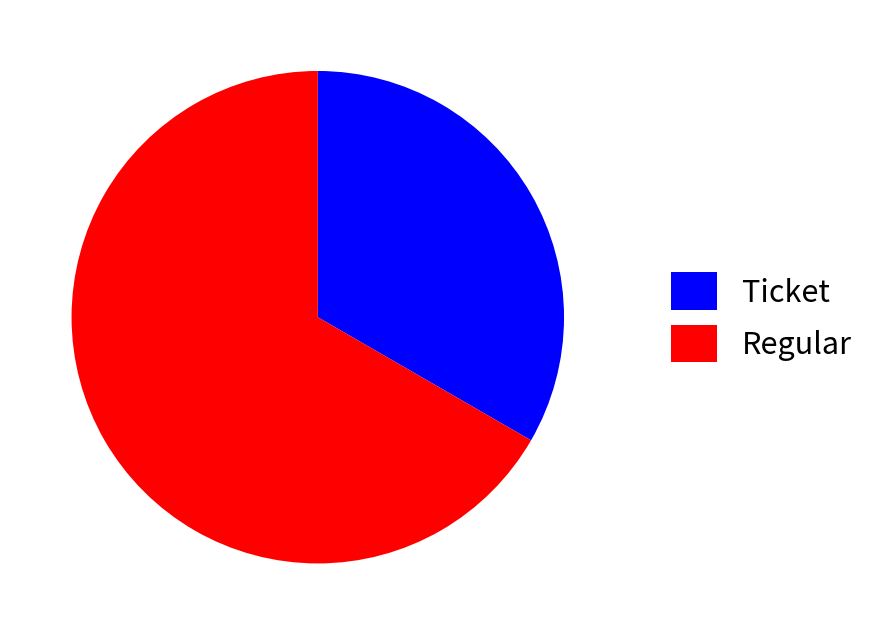

Is it true that Regular is 52% of the pie?

False